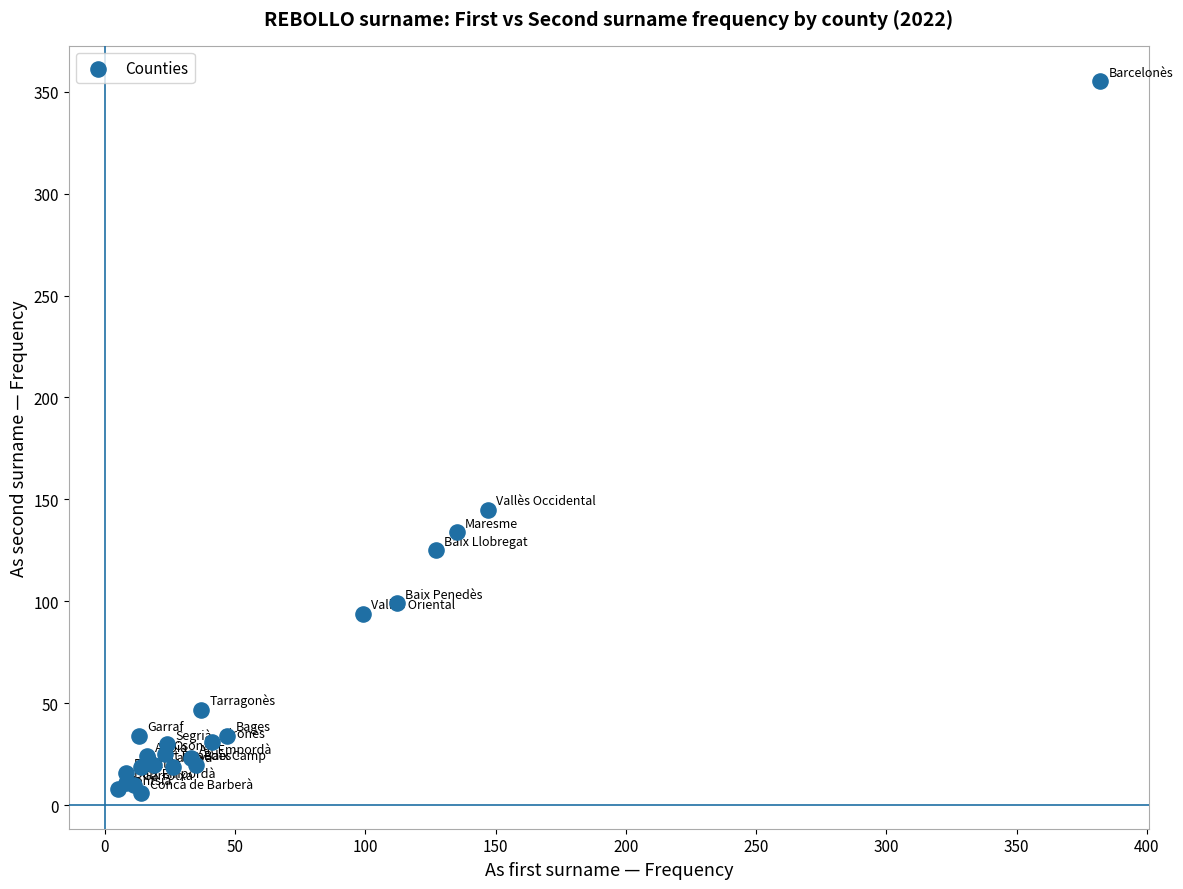

What Y value in the scatter plot is closest to 180?

145